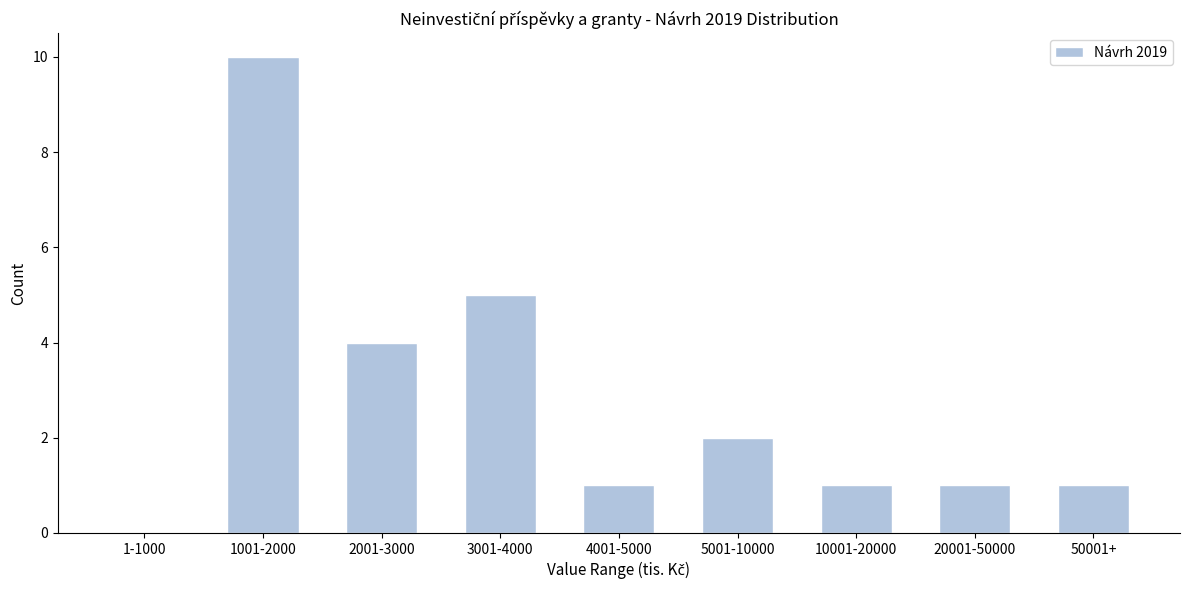

Reading right to left, transcribe all the data shown in this chart.

50001+=1	20001-50000=1	10001-20000=1	5001-10000=2	4001-5000=1	3001-4000=5	2001-3000=4	1001-2000=10	1-1000=0